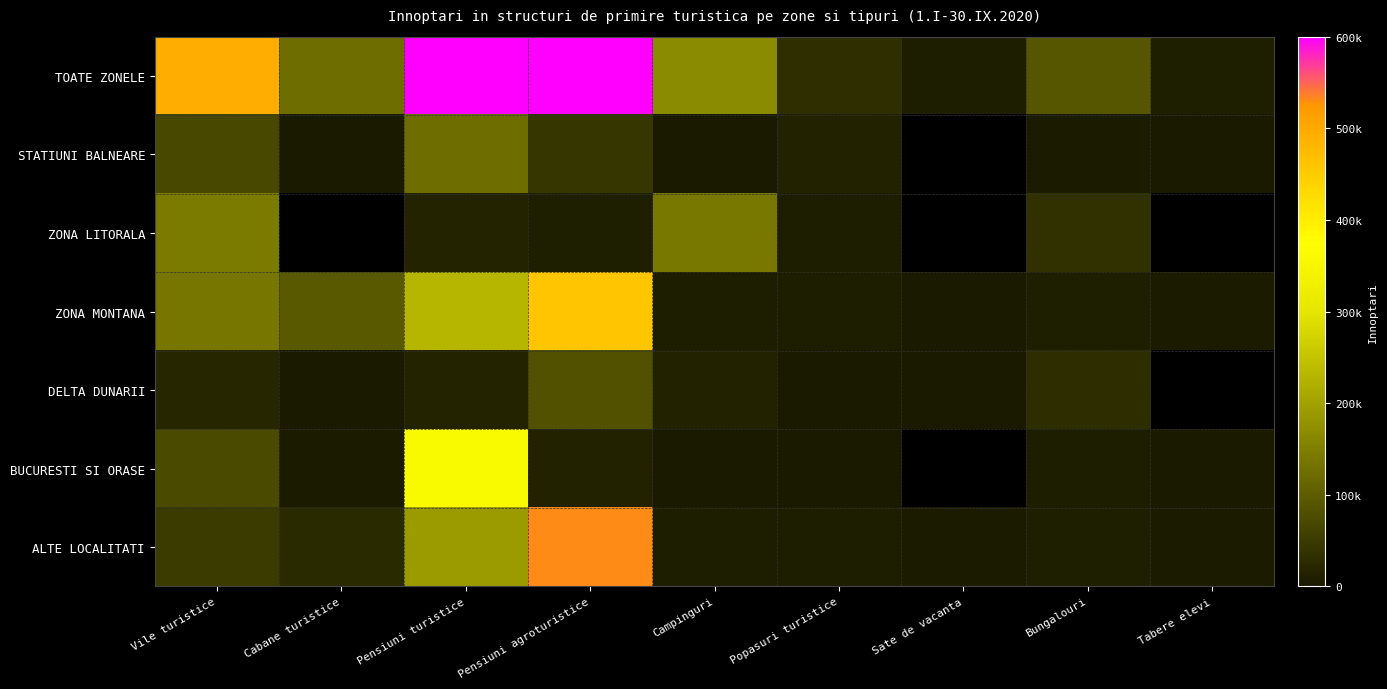

List the labels in order of ZONA MONTANA value, largest first.

Pensiuni agroturistice, Pensiuni turistice, Vile turistice, Cabane turistice, Bungalouri, Campinguri, Popasuri turistice, Tabere elevi, Sate de vacanta